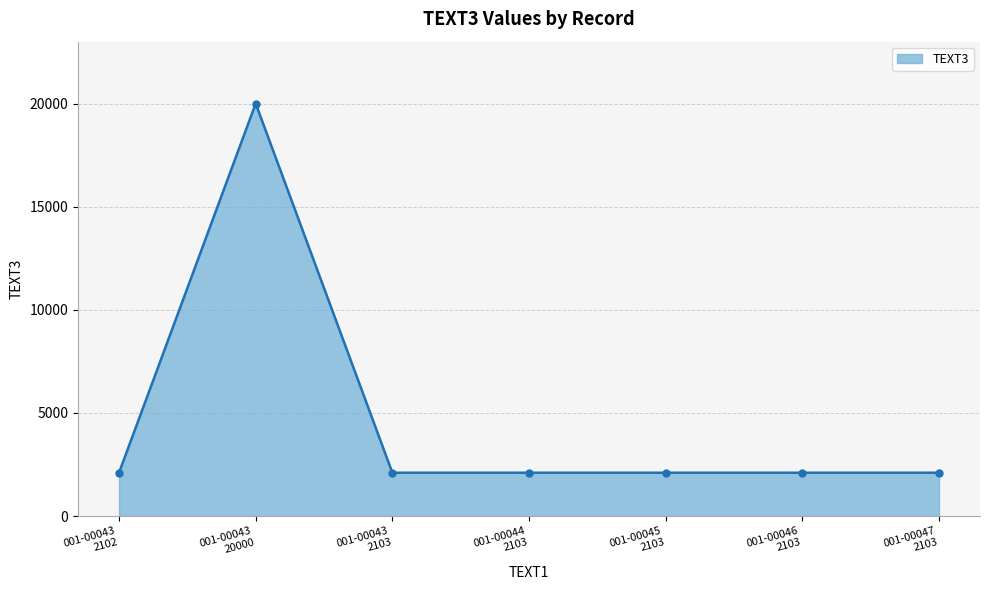

What is the minimum value shown in the chart?

2102